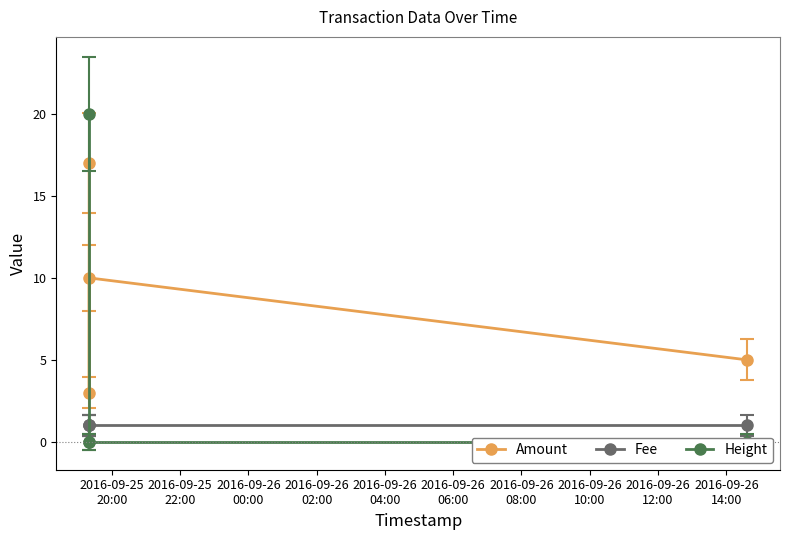

At how many categories does at least one series exceed 4?

3